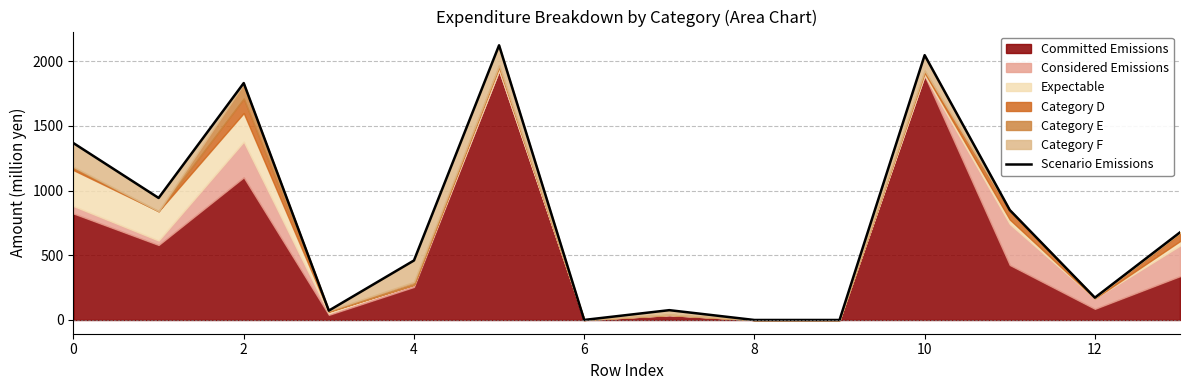

What is the difference between the second highest and second lowest values?

2046.0